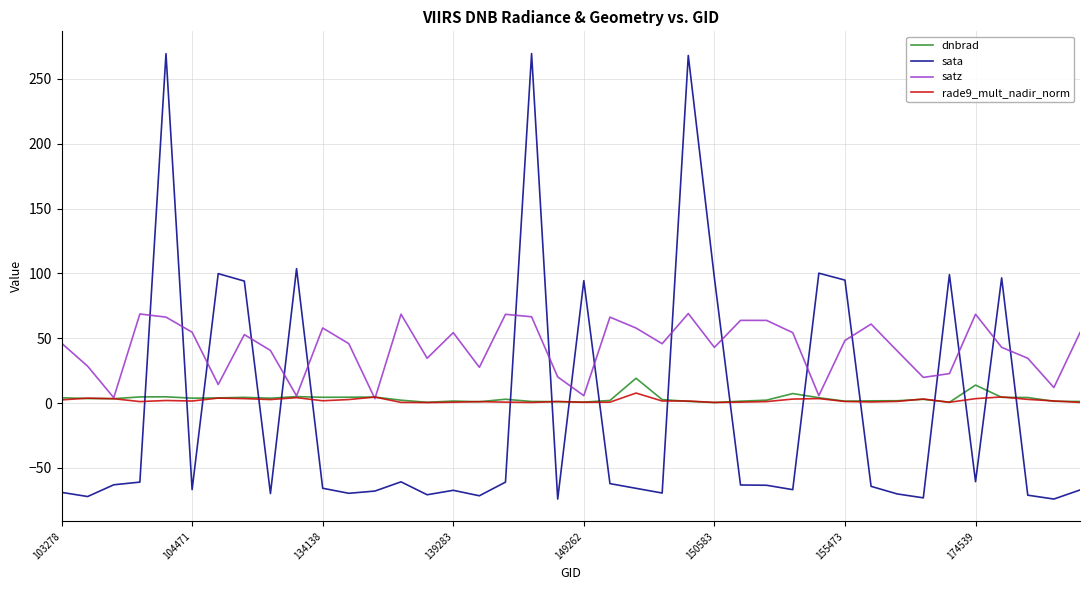

What are all the series names shown in the legend?

dnbrad, sata, satz, rade9_mult_nadir_norm